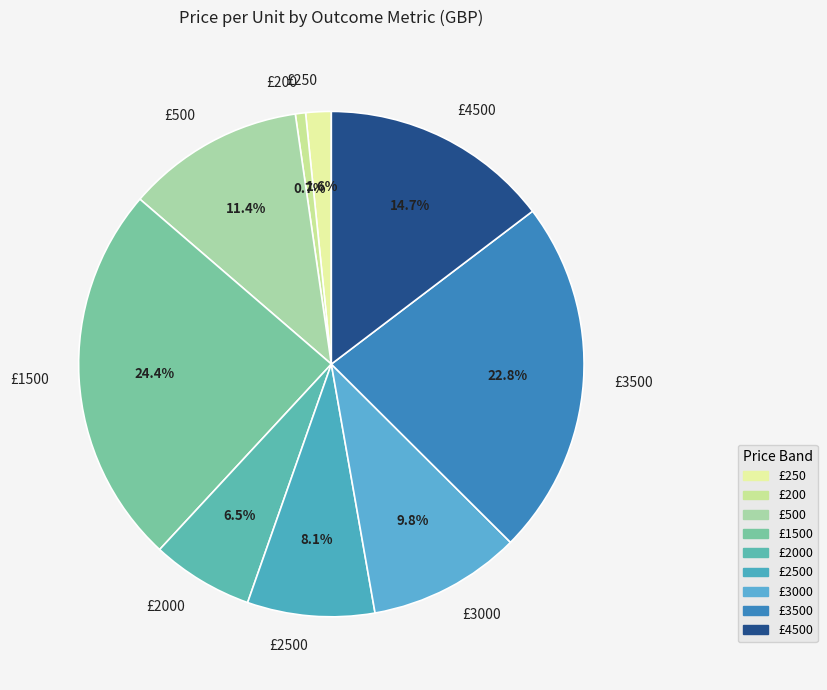

Rank the categories by value from lowest to highest.

£200, £250, £2000, £2500, £3000, £500, £4500, £3500, £1500